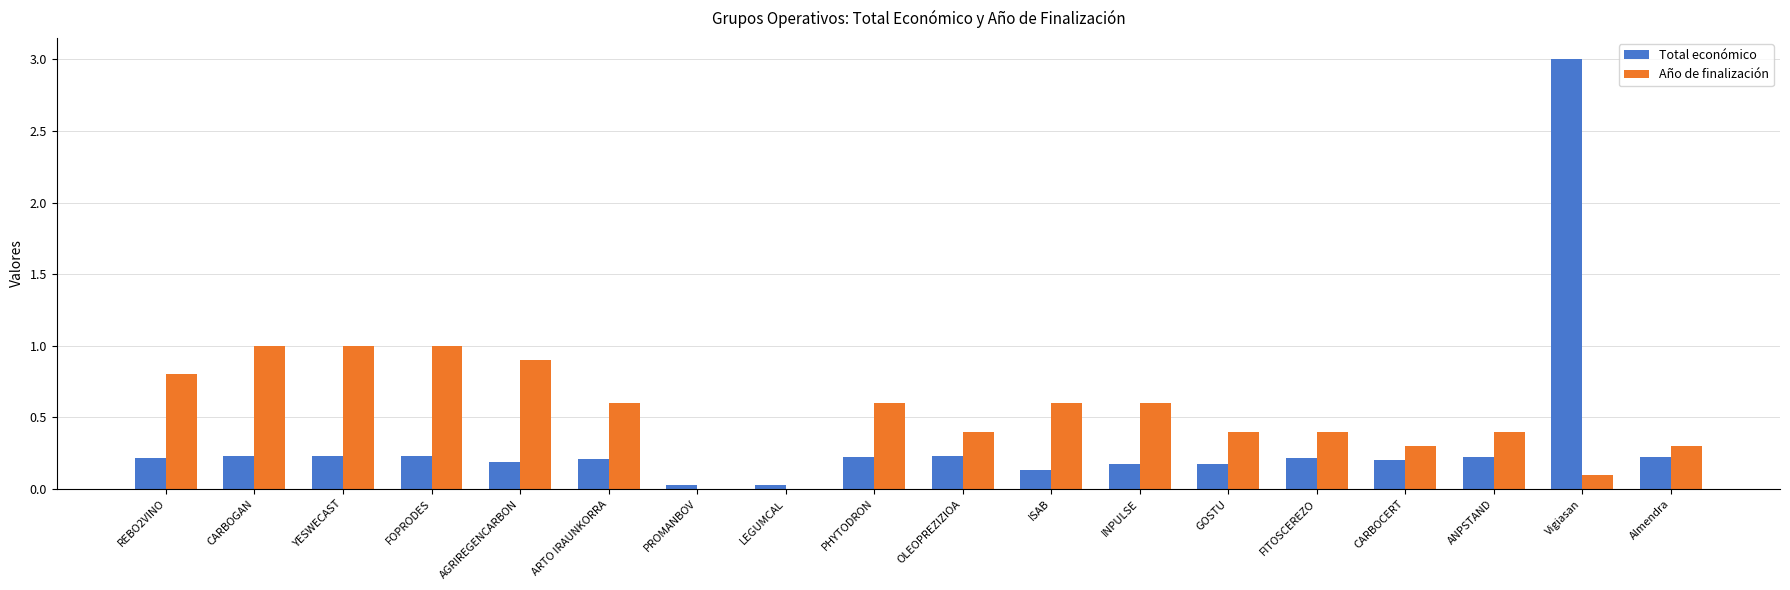

The value of Año de finalización at GOSTU is 0.6. True or false?

False